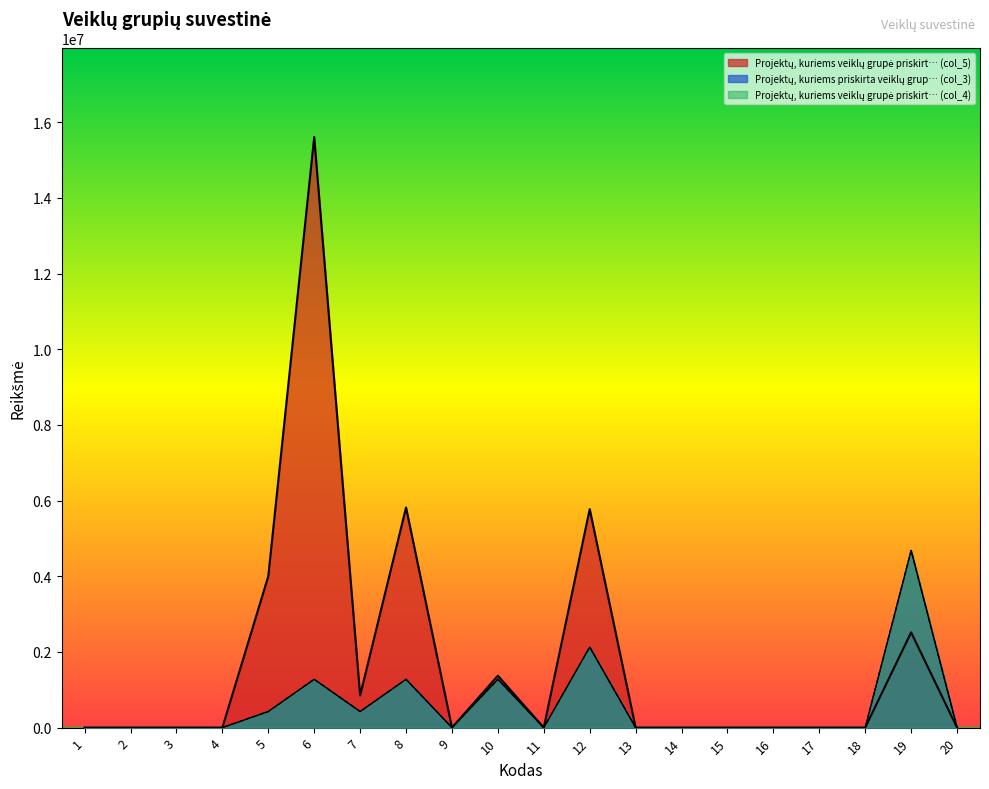

True or false: Projektų, kuriems veiklų grupė priskirt… (col_5) and Projektų, kuriems veiklų grupė priskirt… (col_4) intersect in this chart.

False